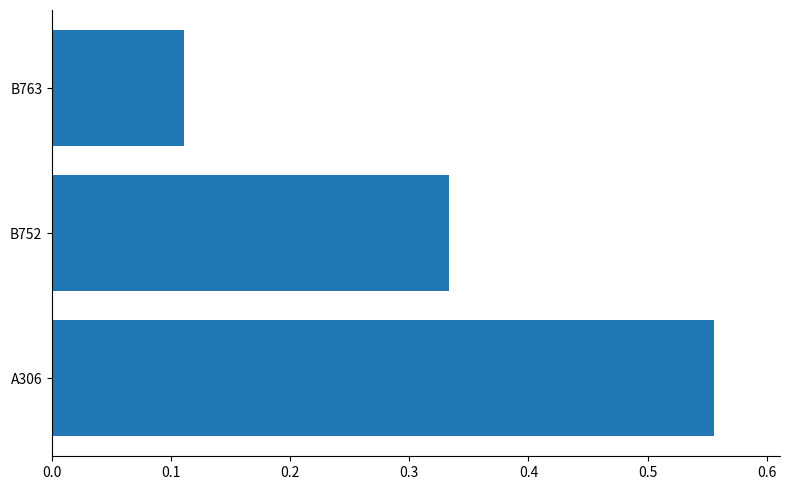

At which label is the value closest to 0?

B763